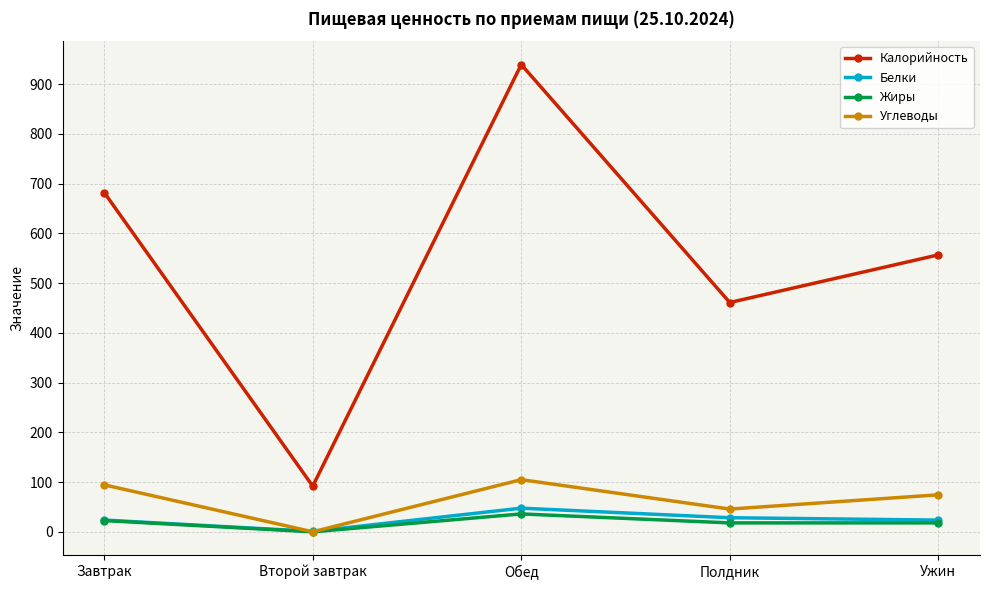

At which category does Калорийность reach its first local valley?

Второй завтрак